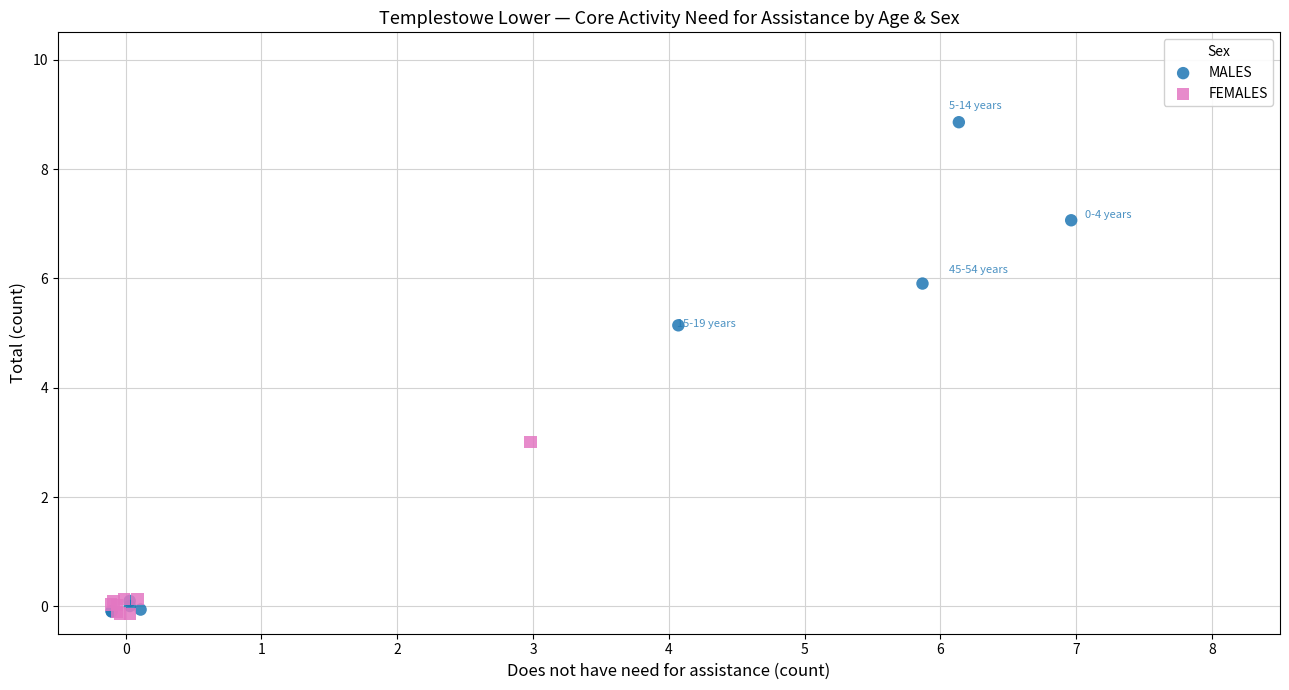

Which series has the largest Y range (max minus min)?

MALES